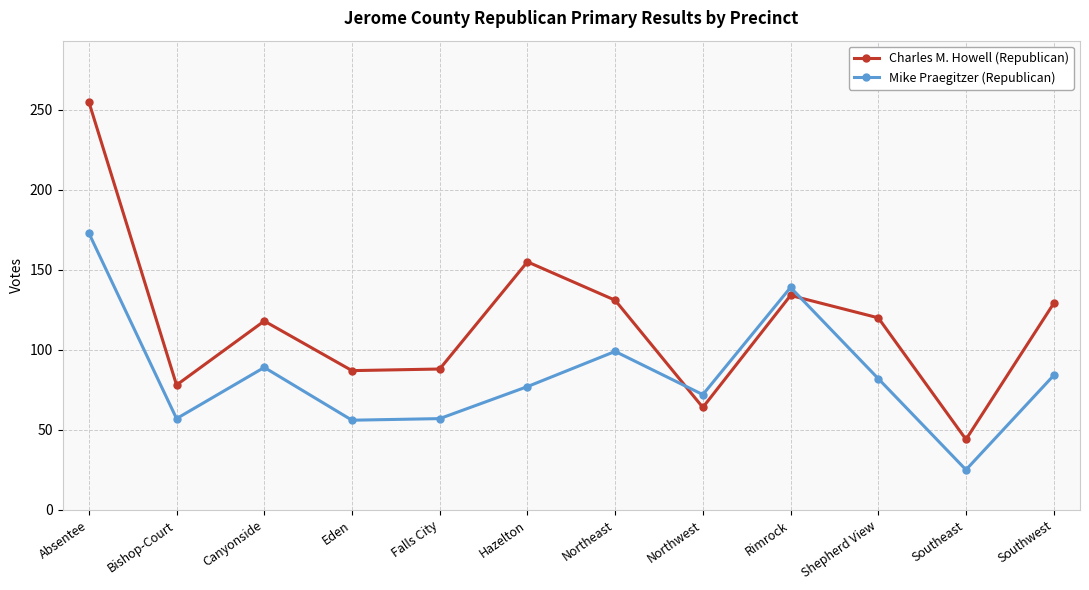

What is the difference between the second highest and minimum values in the Mike Praegitzer (Republican) series?

114